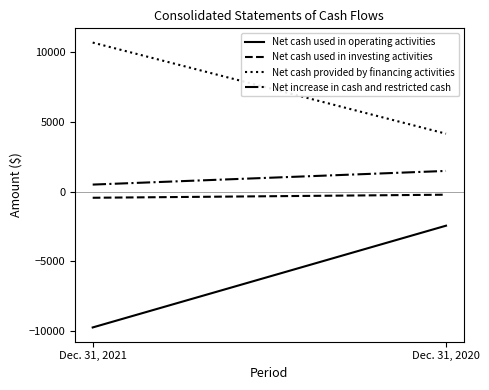

What is the smallest value displayed?

-9765